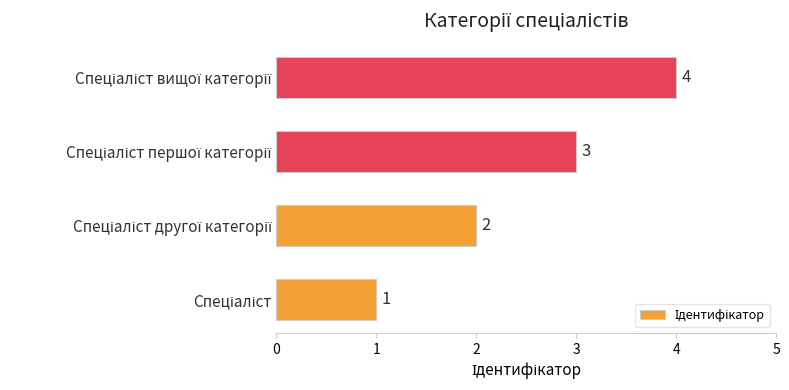

What is the sum of all values?

10